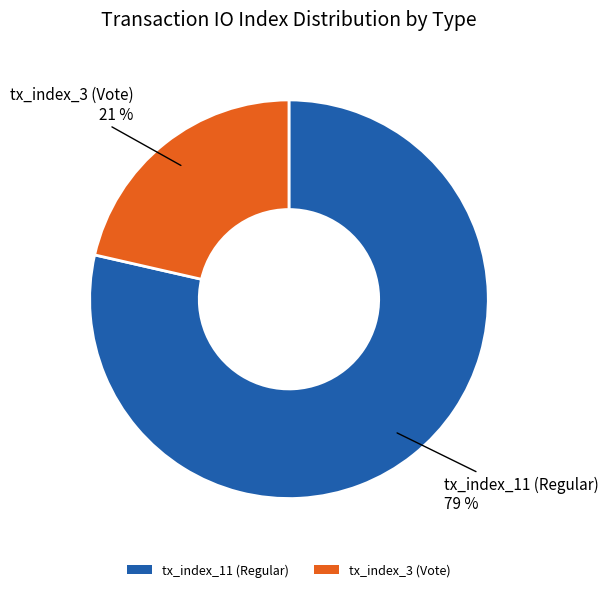

Which category has the smallest portion of the pie?

tx_index_3 (Vote)